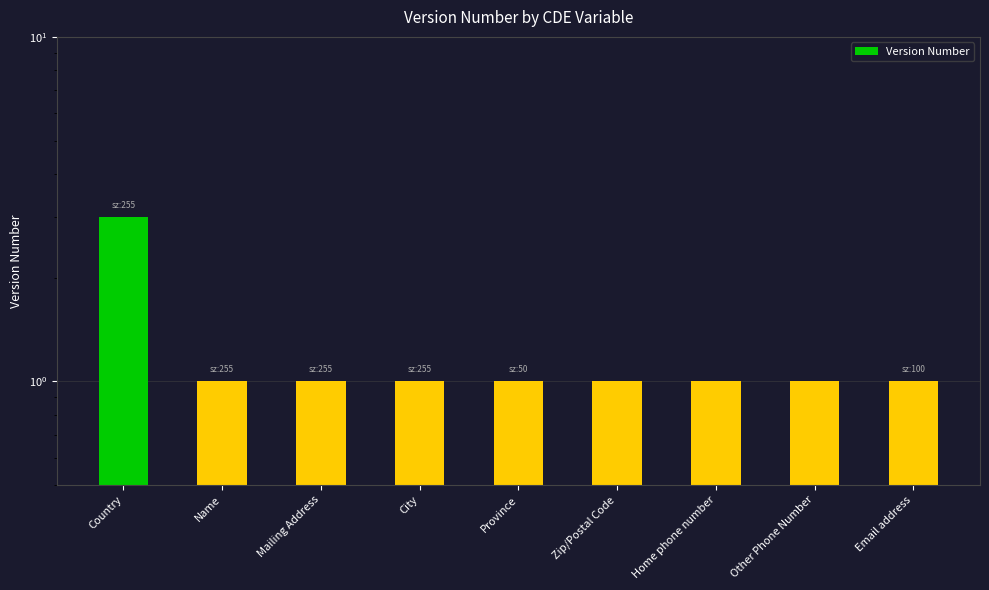

List the labels in order of value, smallest first.

Name, Mailing Address, City, Province, Zip/Postal Code, Home phone number, Other Phone Number, Email address, Country